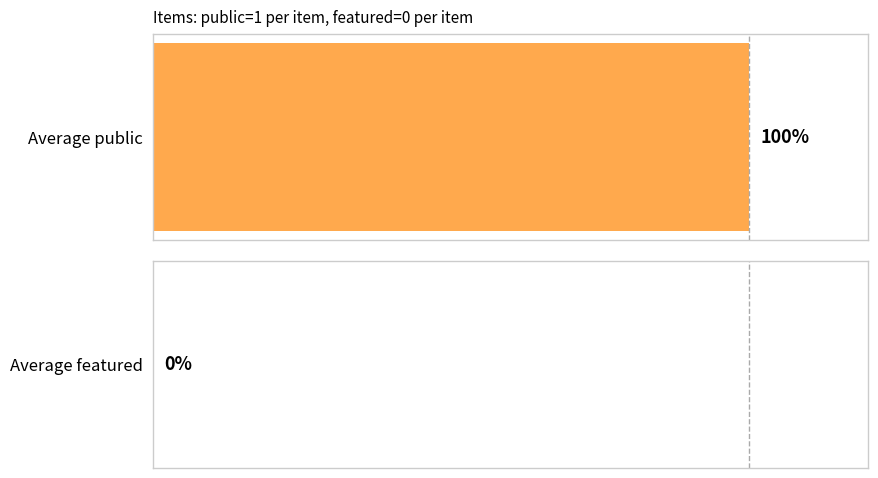

List the series in order of their overall mean, lowest first.

featured, public